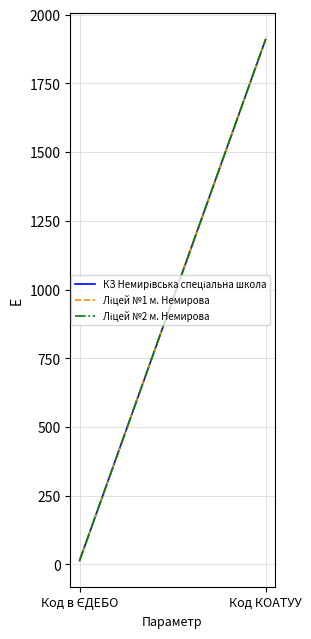

What is the smallest value displayed?

13.8